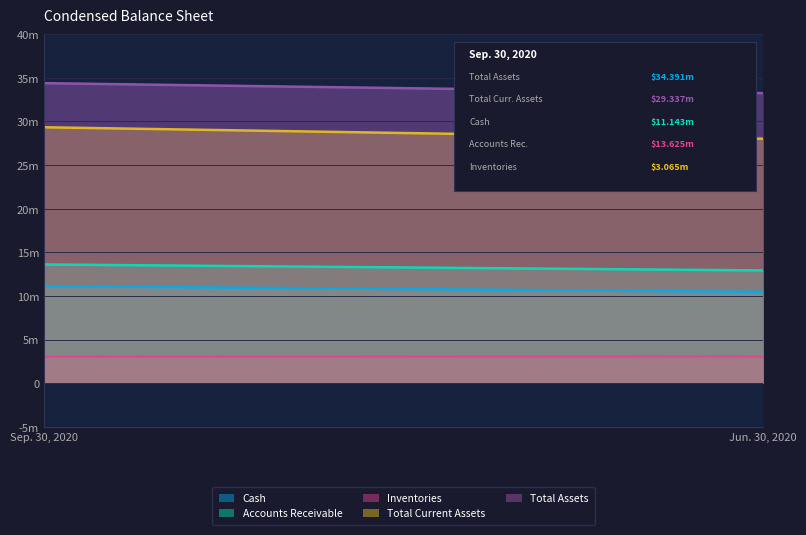

The value of Inventories at Sep. 30, 2020 is 3065043. True or false?

True